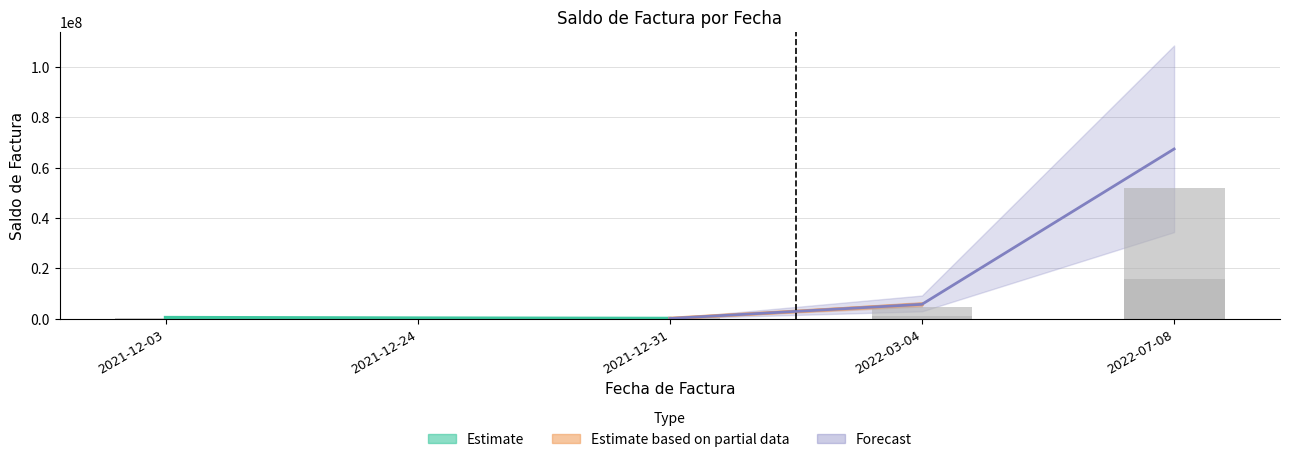

Reading right to left, extract all data points from this chart.

51729036	15696123	1119079	4590122	74580	85000	147400	425000